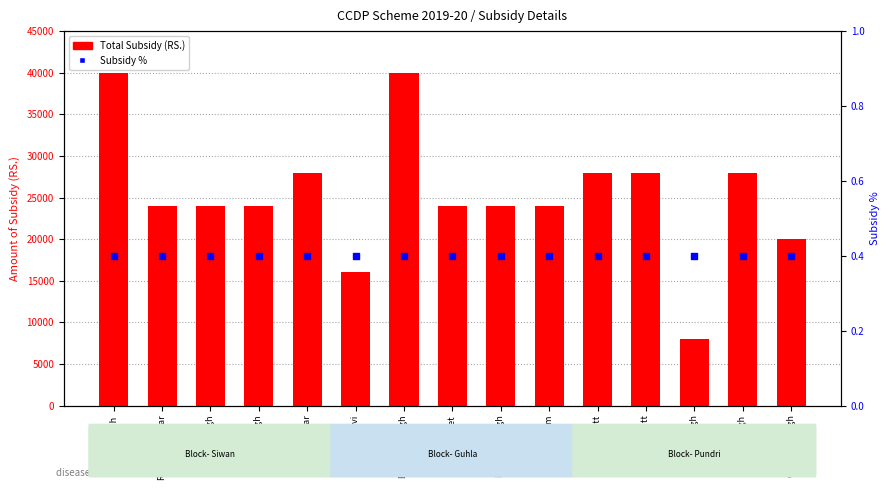

Which series has the largest Y range (max minus min)?

Total Subsidy (RS.)